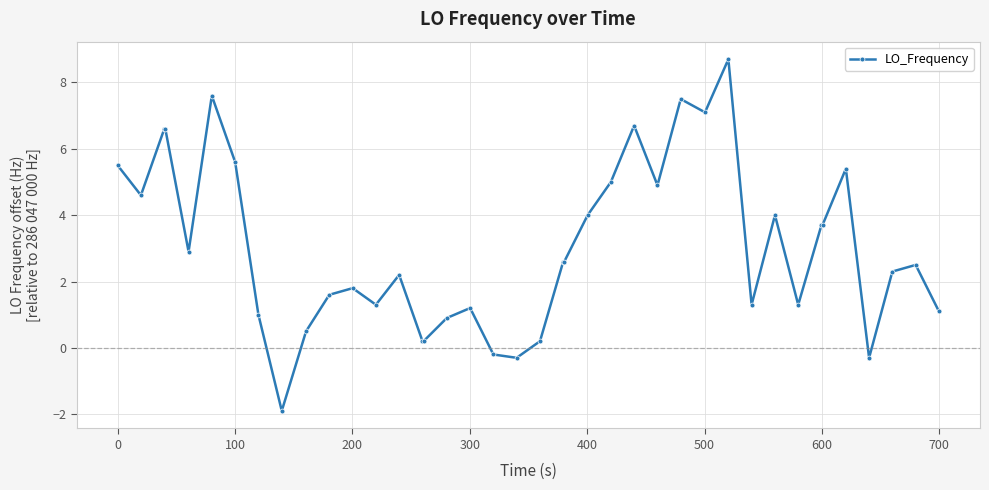

What is the sum of all values?

122.2